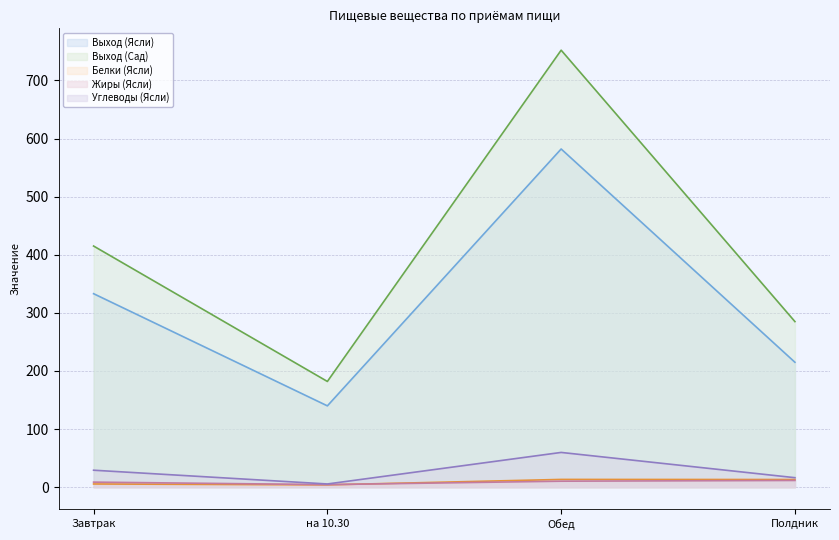

Reading left to right, transcribe all the data shown in this chart.

Выход (Ясли): Завтрак=333.0	на 10.30=140.0	Обед=582.0	Полдник=215.0
Выход (Сад): Завтрак=415.0	на 10.30=182.0	Обед=752.0	Полдник=285.0
Белки (Ясли): Завтрак=5.6	на 10.30=4.1	Обед=13.4	Полдник=13.3
Жиры (Ясли): Завтрак=8.8	на 10.30=4.5	Обед=10.4	Полдник=11.6
Углеводы (Ясли): Завтрак=29.3	на 10.30=5.6	Обед=59.9	Полдник=16.4